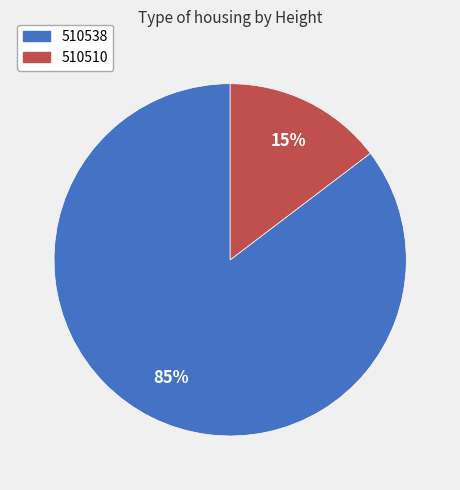

What is the smallest slice in the pie chart?

510510